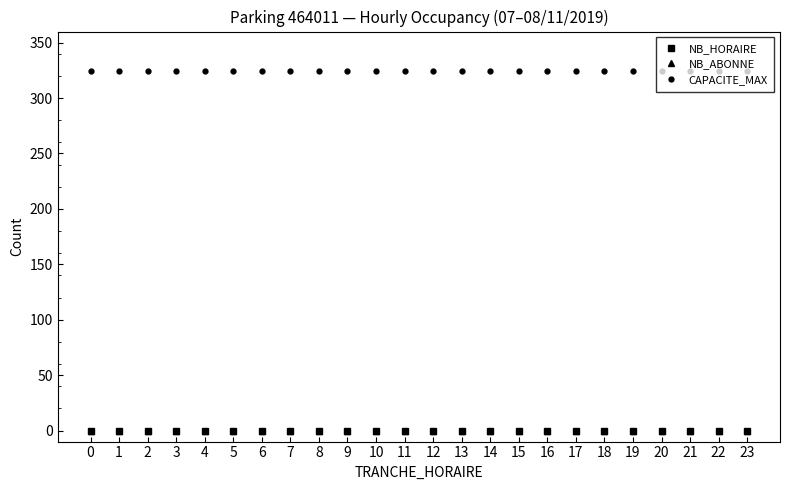

At how many categories does at least one series exceed 159?

24